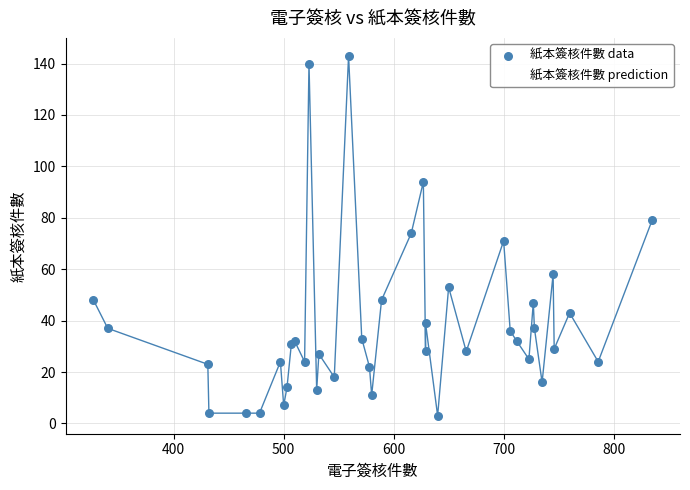

Which series contains the lowest Y value?

紙本簽核件數 data